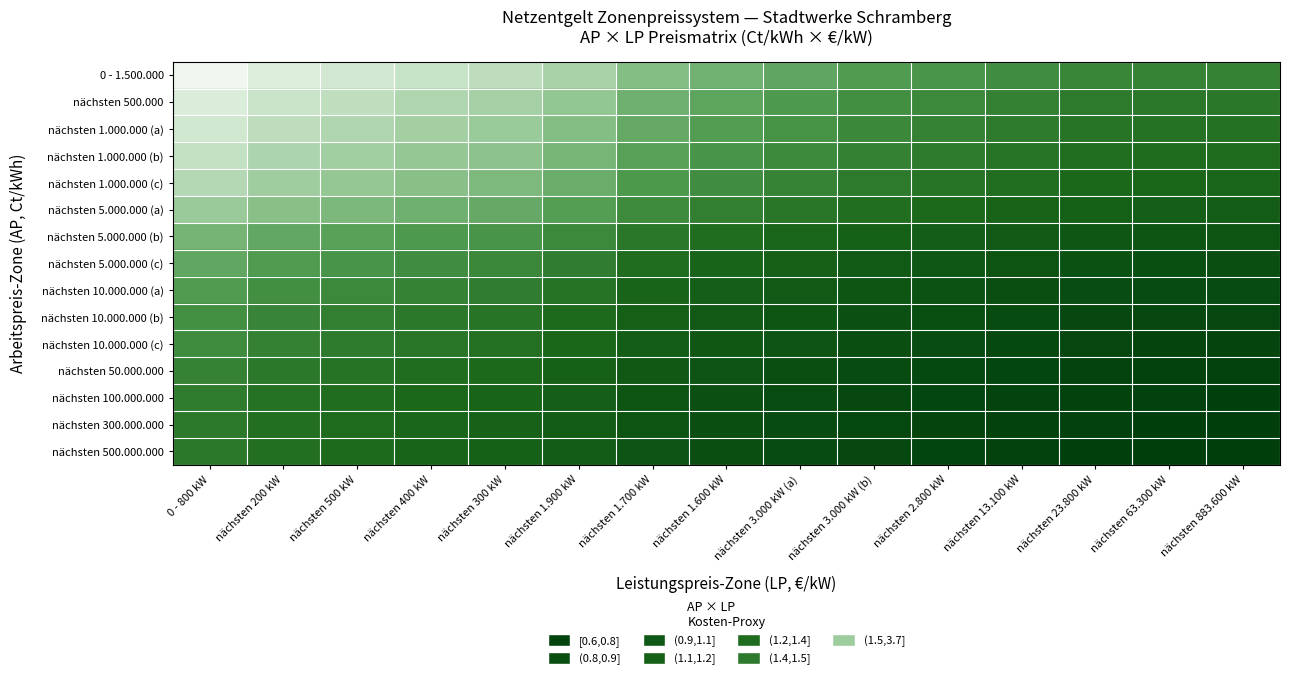

Reading left to right, transcribe all the data shown in this chart.

0 - 1.500.000: 0 - 800 kW=3.7	nächsten 200 kW=3.4	nächsten 500 kW=3.3	nächsten 400 kW=3.1	nächsten 300 kW=3.0	nächsten 1.900 kW=2.8	nächsten 1.700 kW=2.4	nächsten 1.600 kW=2.2	nächsten 3.000 kW (a)=2.0	nächsten 3.000 kW (b)=1.9	nächsten 2.800 kW=1.8	nächsten 13.100 kW=1.7	nächsten 23.800 kW=1.6	nächsten 63.300 kW=1.6	nächsten 883.600 kW=1.6
nächsten 500.000: 0 - 800 kW=3.4	nächsten 200 kW=3.1	nächsten 500 kW=3.0	nächsten 400 kW=2.8	nächsten 300 kW=2.7	nächsten 1.900 kW=2.5	nächsten 1.700 kW=2.2	nächsten 1.600 kW=2.0	nächsten 3.000 kW (a)=1.9	nächsten 3.000 kW (b)=1.7	nächsten 2.800 kW=1.7	nächsten 13.100 kW=1.6	nächsten 23.800 kW=1.5	nächsten 63.300 kW=1.5	nächsten 883.600 kW=1.4
nächsten 1.000.000 (a): 0 - 800 kW=3.2	nächsten 200 kW=3.0	nächsten 500 kW=2.9	nächsten 400 kW=2.7	nächsten 300 kW=2.6	nächsten 1.900 kW=2.4	nächsten 1.700 kW=2.1	nächsten 1.600 kW=1.9	nächsten 3.000 kW (a)=1.8	nächsten 3.000 kW (b)=1.7	nächsten 2.800 kW=1.6	nächsten 13.100 kW=1.5	nächsten 23.800 kW=1.4	nächsten 63.300 kW=1.4	nächsten 883.600 kW=1.4
nächsten 1.000.000 (b): 0 - 800 kW=3.1	nächsten 200 kW=2.8	nächsten 500 kW=2.7	nächsten 400 kW=2.6	nächsten 300 kW=2.5	nächsten 1.900 kW=2.3	nächsten 1.700 kW=2.0	nächsten 1.600 kW=1.8	nächsten 3.000 kW (a)=1.7	nächsten 3.000 kW (b)=1.6	nächsten 2.800 kW=1.5	nächsten 13.100 kW=1.4	nächsten 23.800 kW=1.3	nächsten 63.300 kW=1.3	nächsten 883.600 kW=1.3
nächsten 1.000.000 (c): 0 - 800 kW=2.9	nächsten 200 kW=2.7	nächsten 500 kW=2.5	nächsten 400 kW=2.4	nächsten 300 kW=2.3	nächsten 1.900 kW=2.1	nächsten 1.700 kW=1.9	nächsten 1.600 kW=1.7	nächsten 3.000 kW (a)=1.6	nächsten 3.000 kW (b)=1.5	nächsten 2.800 kW=1.4	nächsten 13.100 kW=1.3	nächsten 23.800 kW=1.3	nächsten 63.300 kW=1.2	nächsten 883.600 kW=1.2
nächsten 5.000.000 (a): 0 - 800 kW=2.6	nächsten 200 kW=2.4	nächsten 500 kW=2.3	nächsten 400 kW=2.2	nächsten 300 kW=2.1	nächsten 1.900 kW=1.9	nächsten 1.700 kW=1.7	nächsten 1.600 kW=1.5	nächsten 3.000 kW (a)=1.4	nächsten 3.000 kW (b)=1.3	nächsten 2.800 kW=1.3	nächsten 13.100 kW=1.2	nächsten 23.800 kW=1.1	nächsten 63.300 kW=1.1	nächsten 883.600 kW=1.1
nächsten 5.000.000 (b): 0 - 800 kW=2.2	nächsten 200 kW=2.1	nächsten 500 kW=2.0	nächsten 400 kW=1.9	nächsten 300 kW=1.8	nächsten 1.900 kW=1.7	nächsten 1.700 kW=1.4	nächsten 1.600 kW=1.3	nächsten 3.000 kW (a)=1.2	nächsten 3.000 kW (b)=1.1	nächsten 2.800 kW=1.1	nächsten 13.100 kW=1.0	nächsten 23.800 kW=1.0	nächsten 63.300 kW=1.0	nächsten 883.600 kW=1.0
nächsten 5.000.000 (c): 0 - 800 kW=2.1	nächsten 200 kW=1.9	nächsten 500 kW=1.8	nächsten 400 kW=1.7	nächsten 300 kW=1.7	nächsten 1.900 kW=1.5	nächsten 1.700 kW=1.3	nächsten 1.600 kW=1.2	nächsten 3.000 kW (a)=1.1	nächsten 3.000 kW (b)=1.1	nächsten 2.800 kW=1.0	nächsten 13.100 kW=0.9	nächsten 23.800 kW=0.9	nächsten 63.300 kW=0.9	nächsten 883.600 kW=0.9
nächsten 10.000.000 (a): 0 - 800 kW=1.9	nächsten 200 kW=1.7	nächsten 500 kW=1.7	nächsten 400 kW=1.6	nächsten 300 kW=1.5	nächsten 1.900 kW=1.4	nächsten 1.700 kW=1.2	nächsten 1.600 kW=1.1	nächsten 3.000 kW (a)=1.0	nächsten 3.000 kW (b)=1.0	nächsten 2.800 kW=0.9	nächsten 13.100 kW=0.9	nächsten 23.800 kW=0.8	nächsten 63.300 kW=0.8	nächsten 883.600 kW=0.8
nächsten 10.000.000 (b): 0 - 800 kW=1.7	nächsten 200 kW=1.6	nächsten 500 kW=1.5	nächsten 400 kW=1.5	nächsten 300 kW=1.4	nächsten 1.900 kW=1.3	nächsten 1.700 kW=1.1	nächsten 1.600 kW=1.0	nächsten 3.000 kW (a)=1.0	nächsten 3.000 kW (b)=0.9	nächsten 2.800 kW=0.9	nächsten 13.100 kW=0.8	nächsten 23.800 kW=0.8	nächsten 63.300 kW=0.7	nächsten 883.600 kW=0.7
nächsten 10.000.000 (c): 0 - 800 kW=1.7	nächsten 200 kW=1.6	nächsten 500 kW=1.5	nächsten 400 kW=1.4	nächsten 300 kW=1.4	nächsten 1.900 kW=1.3	nächsten 1.700 kW=1.1	nächsten 1.600 kW=1.0	nächsten 3.000 kW (a)=0.9	nächsten 3.000 kW (b)=0.9	nächsten 2.800 kW=0.8	nächsten 13.100 kW=0.8	nächsten 23.800 kW=0.7	nächsten 63.300 kW=0.7	nächsten 883.600 kW=0.7
nächsten 50.000.000: 0 - 800 kW=1.6	nächsten 200 kW=1.5	nächsten 500 kW=1.4	nächsten 400 kW=1.3	nächsten 300 kW=1.3	nächsten 1.900 kW=1.2	nächsten 1.700 kW=1.0	nächsten 1.600 kW=0.9	nächsten 3.000 kW (a)=0.9	nächsten 3.000 kW (b)=0.8	nächsten 2.800 kW=0.8	nächsten 13.100 kW=0.7	nächsten 23.800 kW=0.7	nächsten 63.300 kW=0.7	nächsten 883.600 kW=0.7
nächsten 100.000.000: 0 - 800 kW=1.5	nächsten 200 kW=1.4	nächsten 500 kW=1.3	nächsten 400 kW=1.3	nächsten 300 kW=1.2	nächsten 1.900 kW=1.1	nächsten 1.700 kW=1.0	nächsten 1.600 kW=0.9	nächsten 3.000 kW (a)=0.8	nächsten 3.000 kW (b)=0.8	nächsten 2.800 kW=0.7	nächsten 13.100 kW=0.7	nächsten 23.800 kW=0.7	nächsten 63.300 kW=0.6	nächsten 883.600 kW=0.6
nächsten 300.000.000: 0 - 800 kW=1.5	nächsten 200 kW=1.4	nächsten 500 kW=1.3	nächsten 400 kW=1.2	nächsten 300 kW=1.2	nächsten 1.900 kW=1.1	nächsten 1.700 kW=0.9	nächsten 1.600 kW=0.9	nächsten 3.000 kW (a)=0.8	nächsten 3.000 kW (b)=0.8	nächsten 2.800 kW=0.7	nächsten 13.100 kW=0.7	nächsten 23.800 kW=0.6	nächsten 63.300 kW=0.6	nächsten 883.600 kW=0.6
nächsten 500.000.000: 0 - 800 kW=1.5	nächsten 200 kW=1.3	nächsten 500 kW=1.3	nächsten 400 kW=1.2	nächsten 300 kW=1.2	nächsten 1.900 kW=1.1	nächsten 1.700 kW=0.9	nächsten 1.600 kW=0.9	nächsten 3.000 kW (a)=0.8	nächsten 3.000 kW (b)=0.7	nächsten 2.800 kW=0.7	nächsten 13.100 kW=0.7	nächsten 23.800 kW=0.6	nächsten 63.300 kW=0.6	nächsten 883.600 kW=0.6